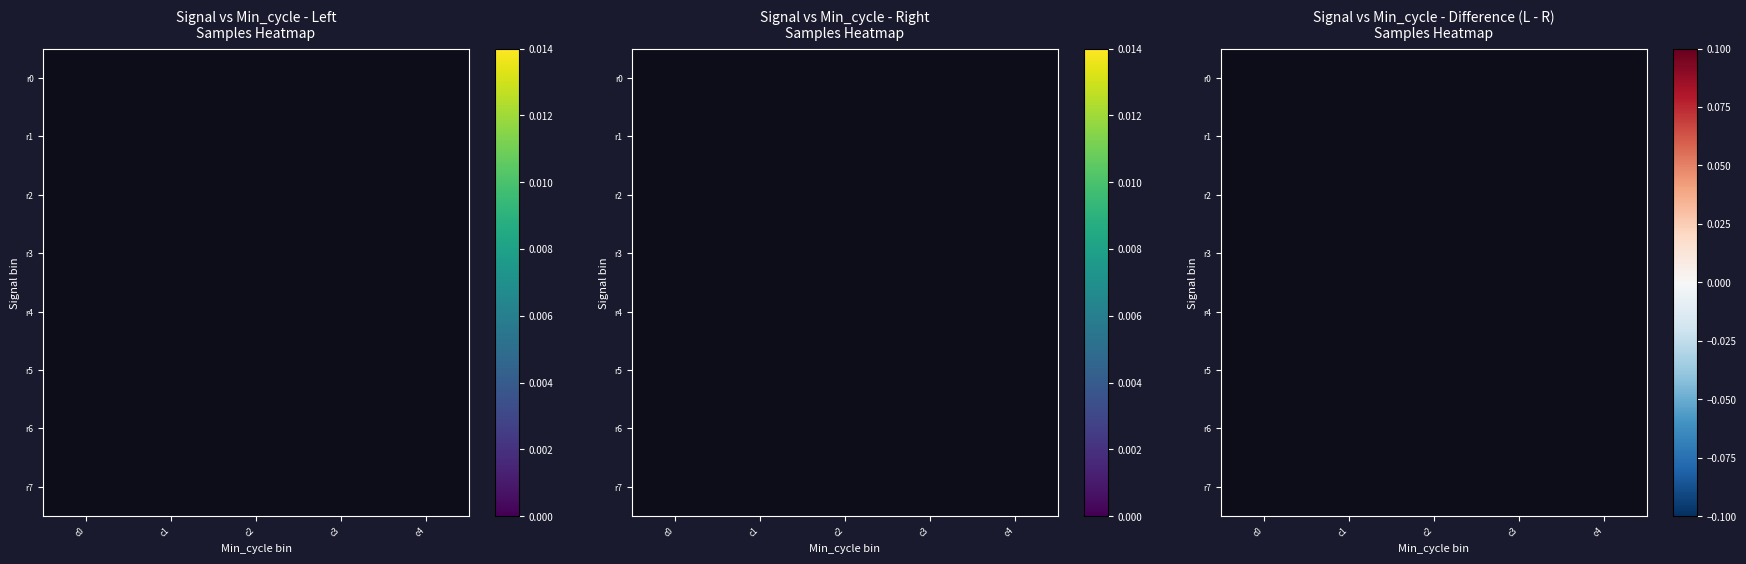

Count the number of categories in the chart.

5